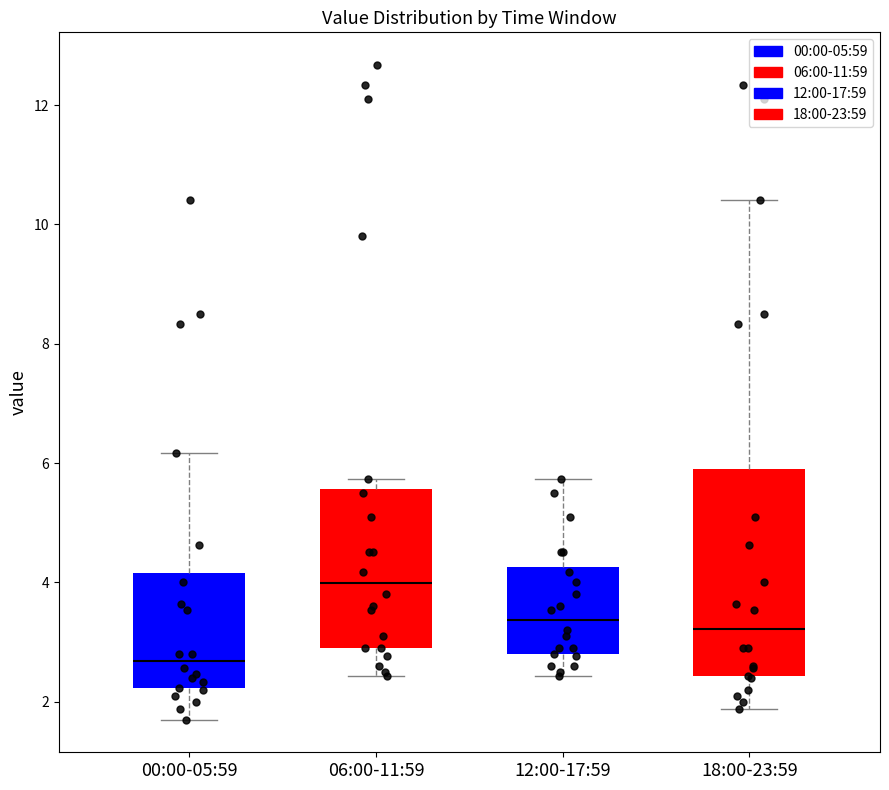

Reading left to right, transcribe this box plot: for each box, give where its median line is, the range the box spans, and where its two whiskers end, as read against the y-axis. The values are not printed on the chart, so give them approximately, as read against the axis.

00:00-05:59: median 2.6, box 2.2 to 4.2, whiskers 1.8 to 6.2
06:00-11:59: median 4.0, box 3.0 to 5.6, whiskers 2.4 to 5.8
12:00-17:59: median 3.4, box 2.8 to 4.2, whiskers 2.4 to 5.8
18:00-23:59: median 3.2, box 2.4 to 6.0, whiskers 1.8 to 10.4